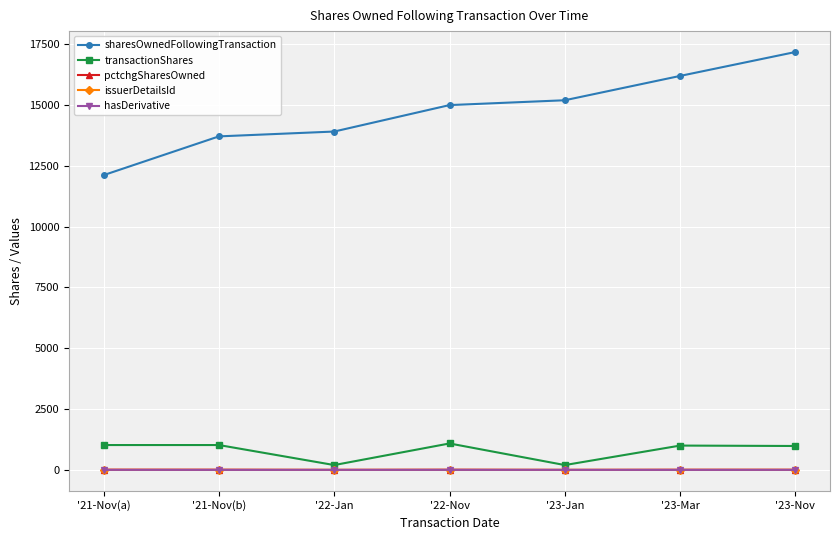

What is the total value across all series at '21-Nov(b)?

14740